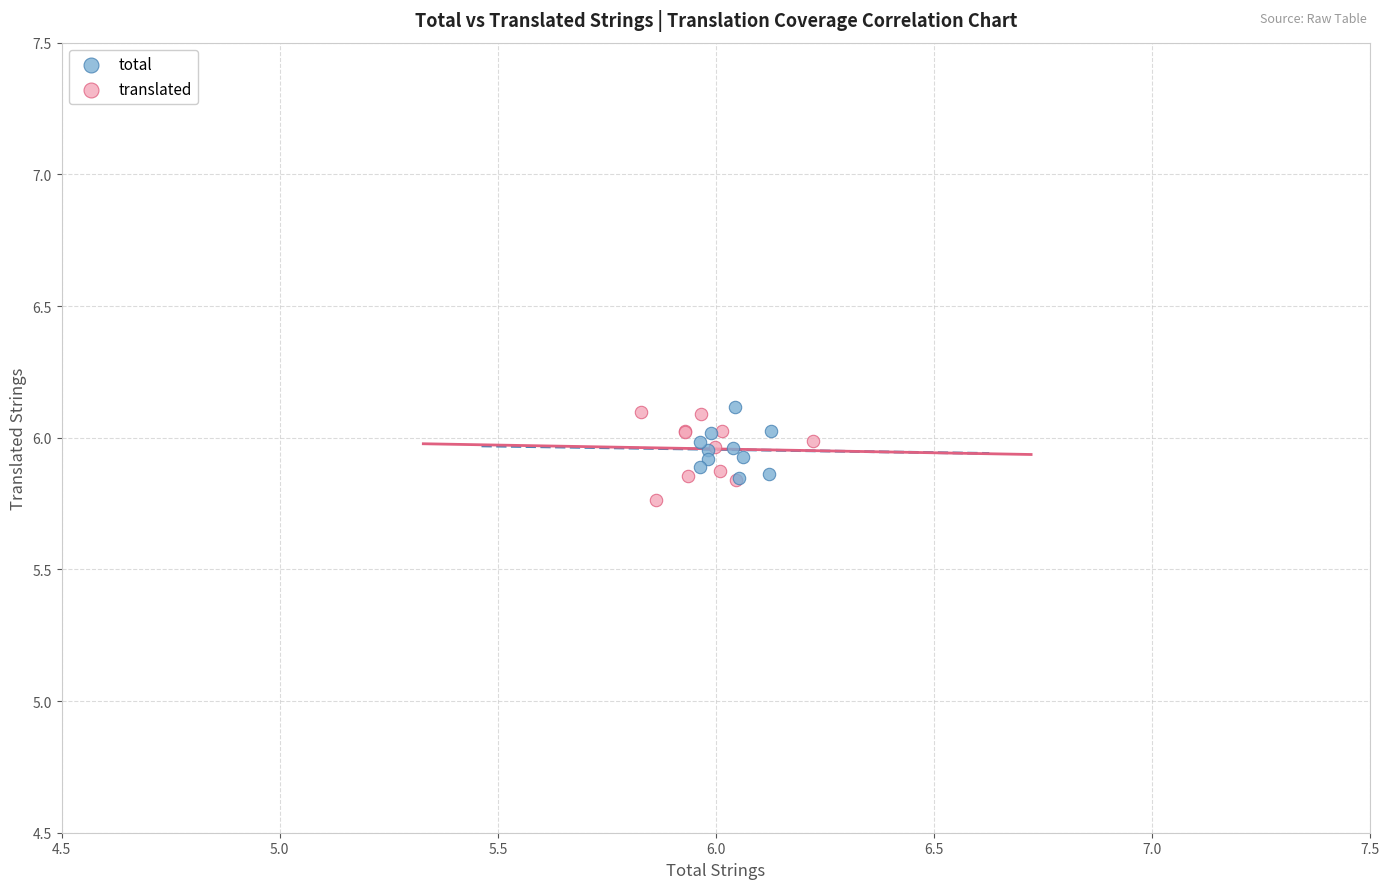

Which series has the widest spread of Y values?

translated